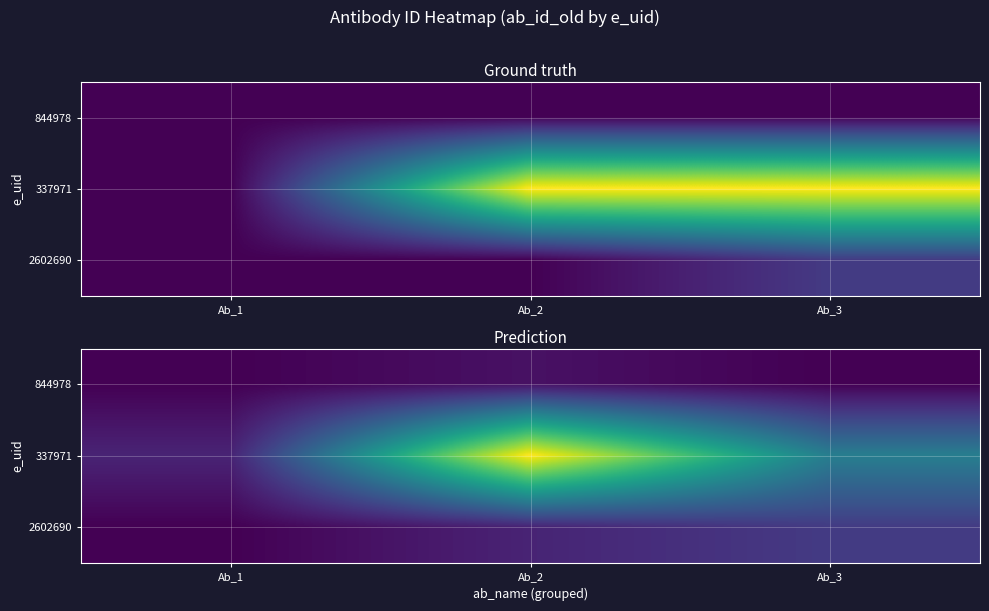

How many series are shown in this chart?

3